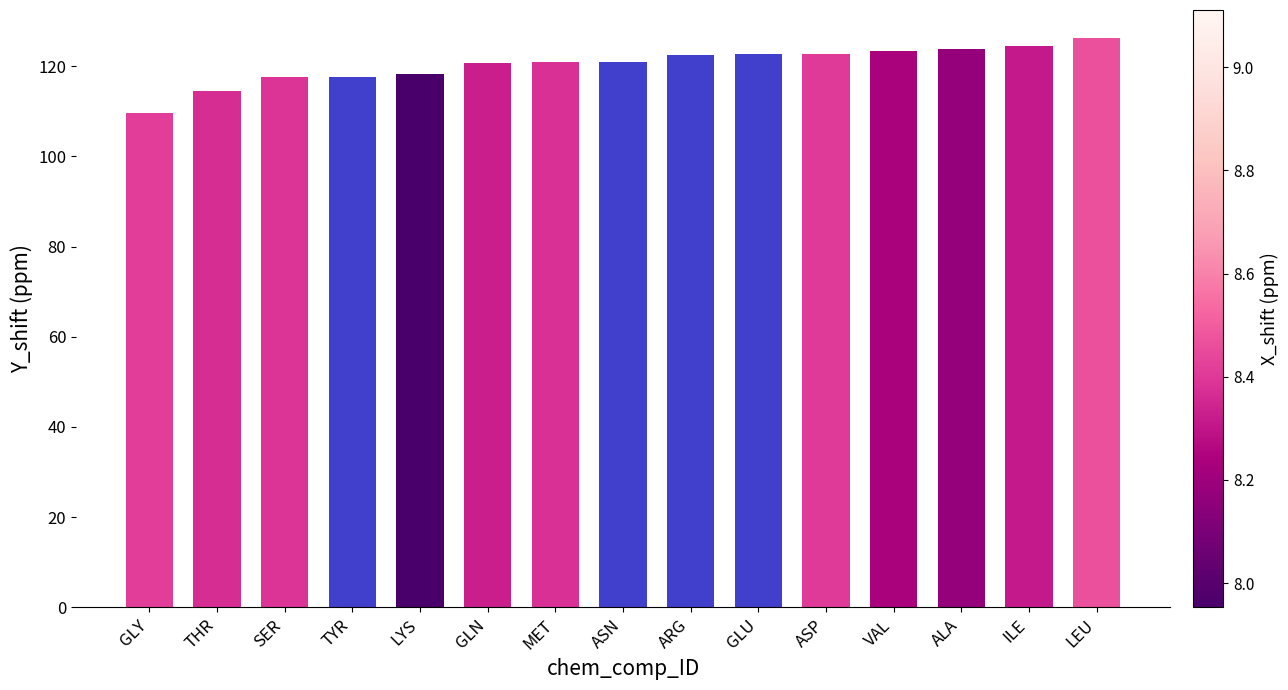

Does the chart contain any negative values?

No